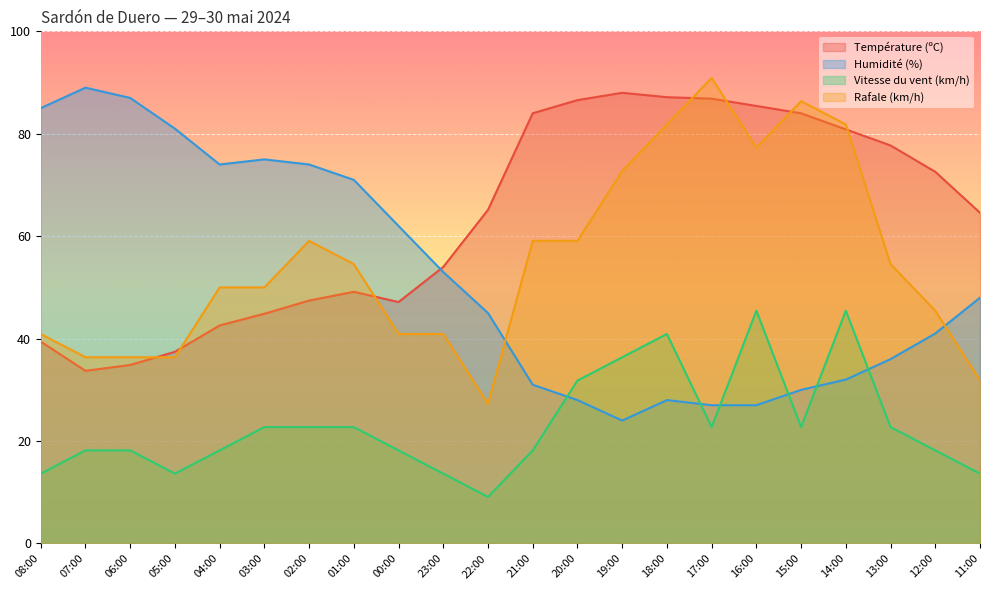

What is the difference between the maximum and minimum values in the Température (ºC) series?

54.3